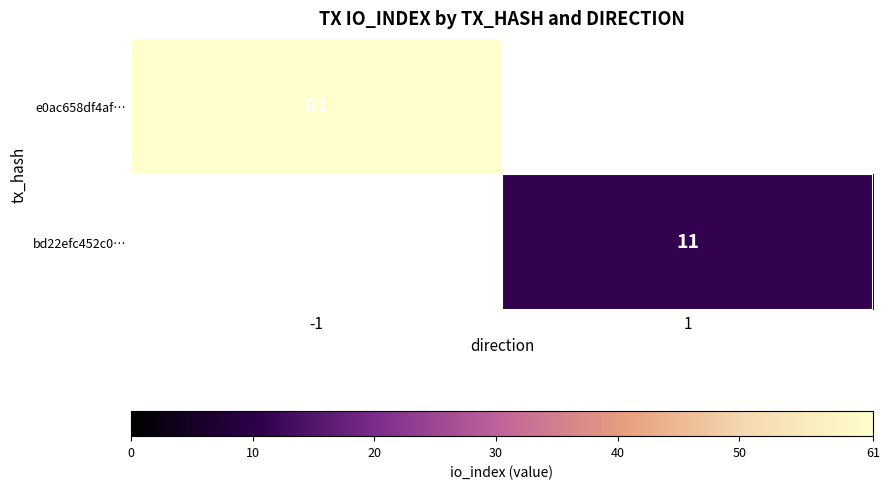

The e0ac658df4af… series shows 61 at -1. True or false?

True